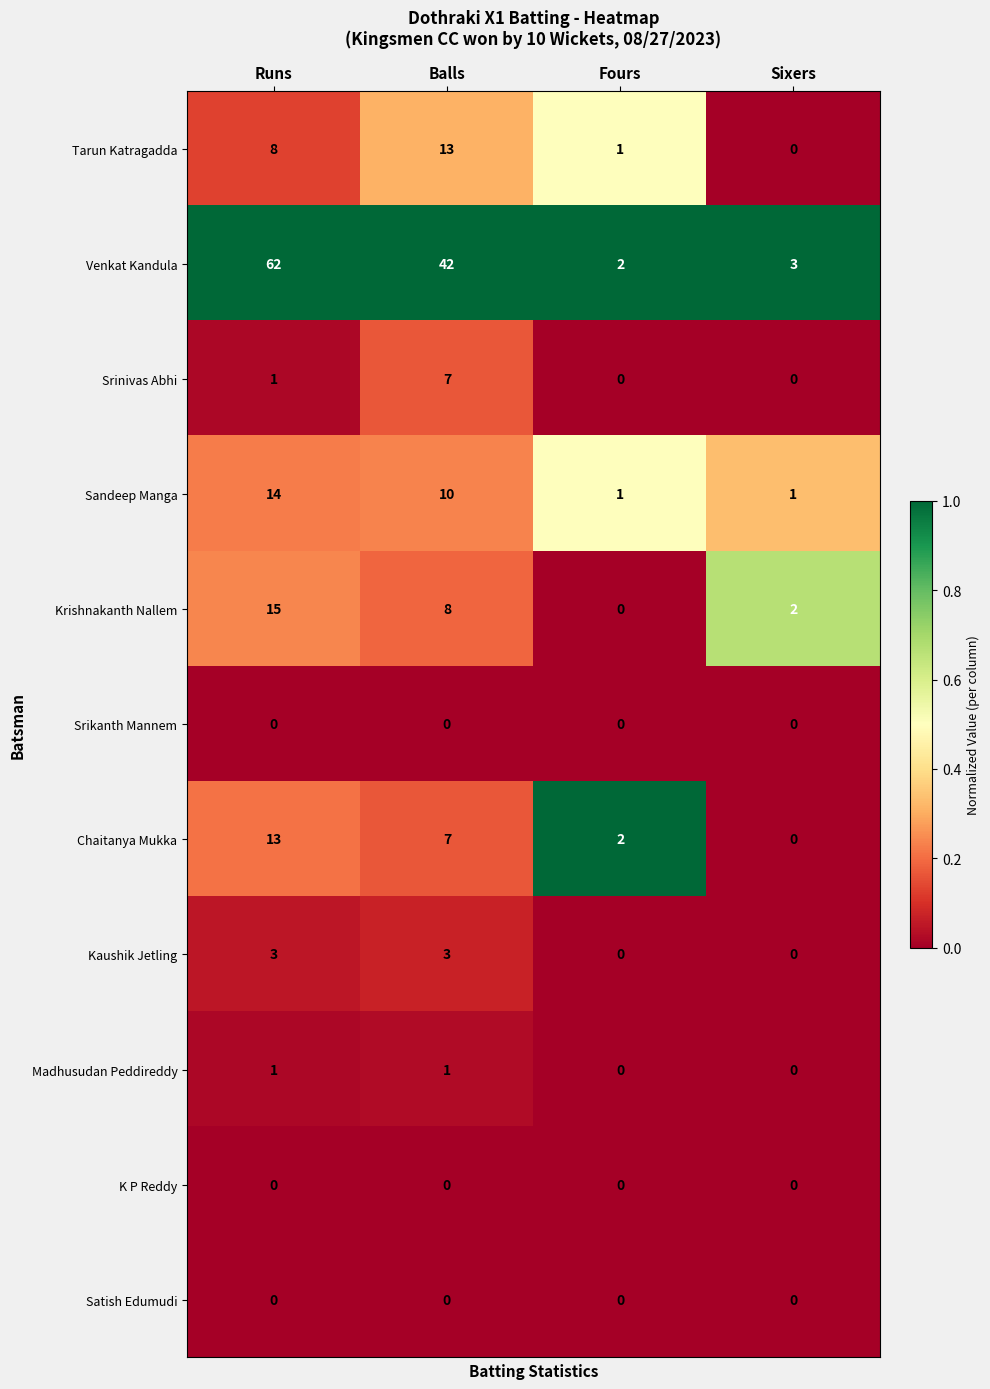

True or false: Krishnakanth Nallem has a value of 8 at Balls.

True